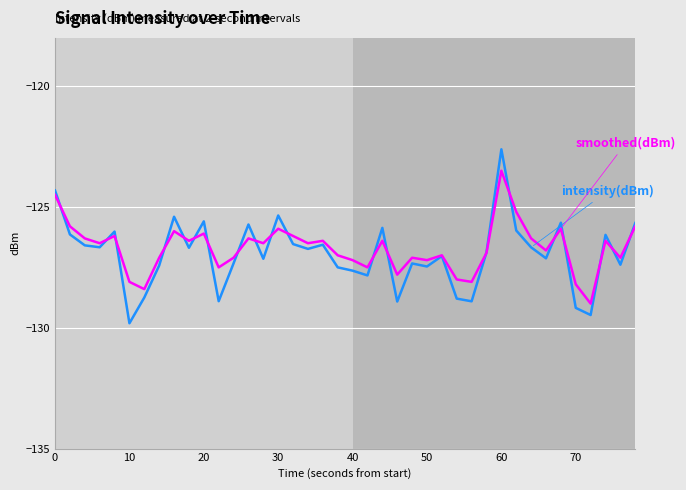

What is the minimum value shown in the chart?

-129.8